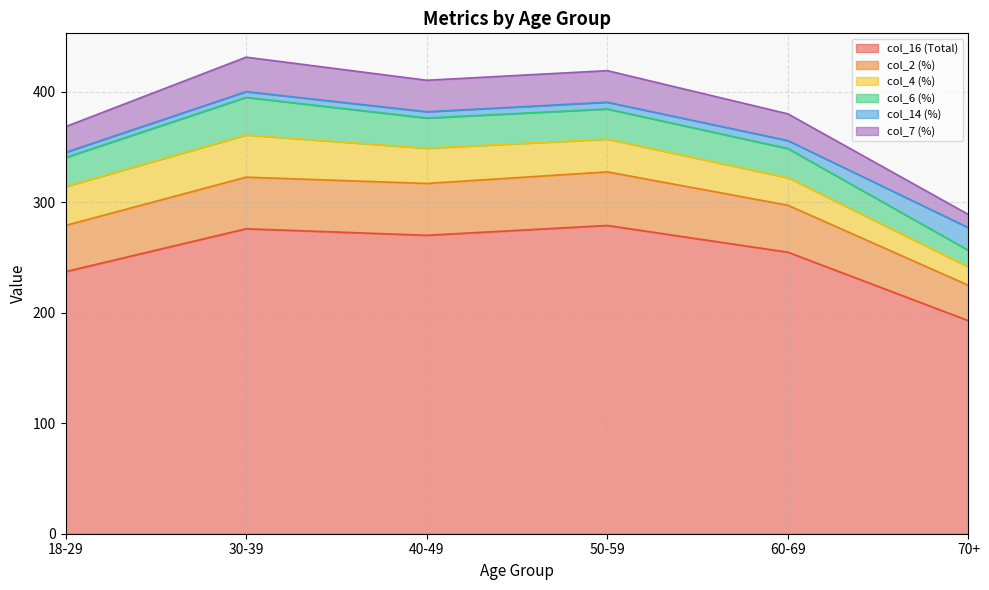

At which label does col_16 (Total) first exceed 270?

30-39